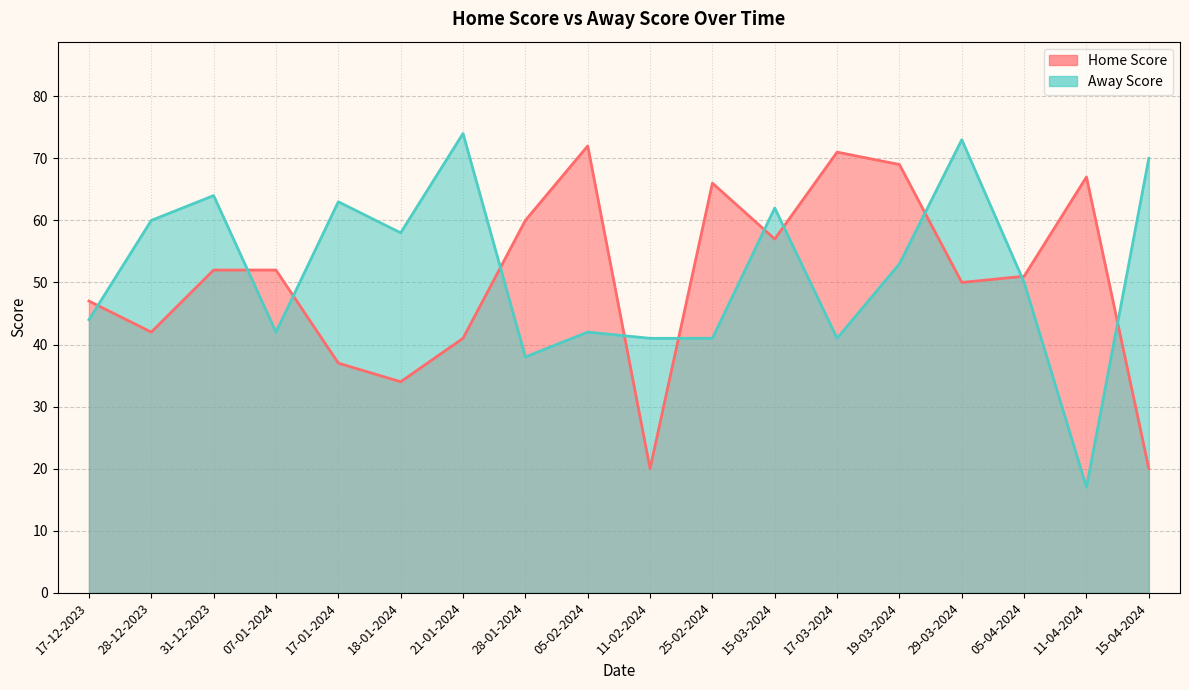

What is the difference between the maximum and minimum values in the Home Score series?

52